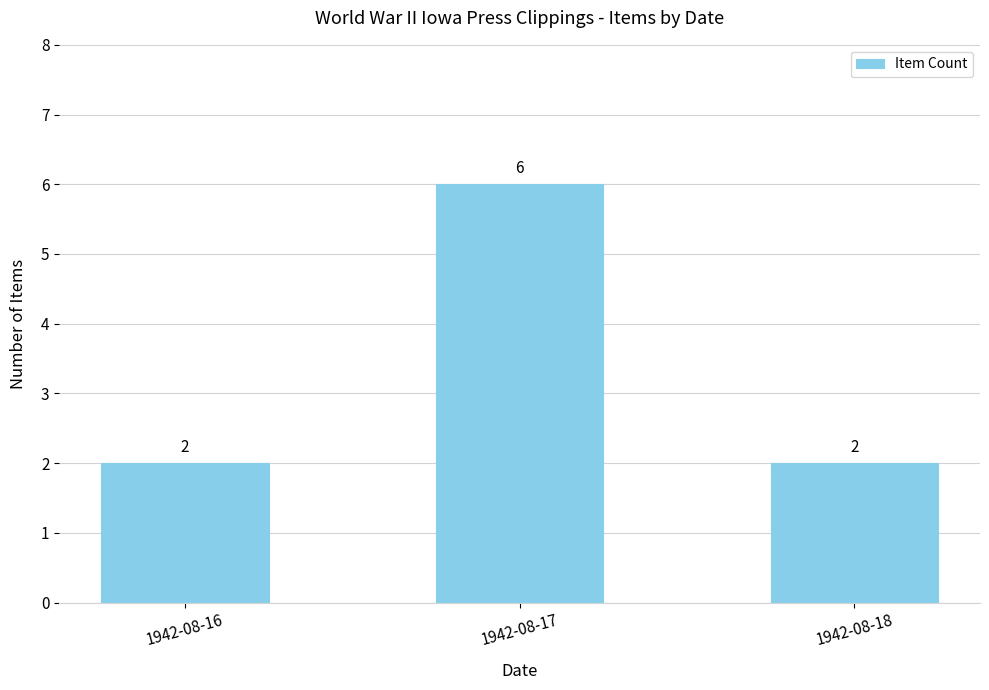

What is the difference between the maximum and minimum values?

4